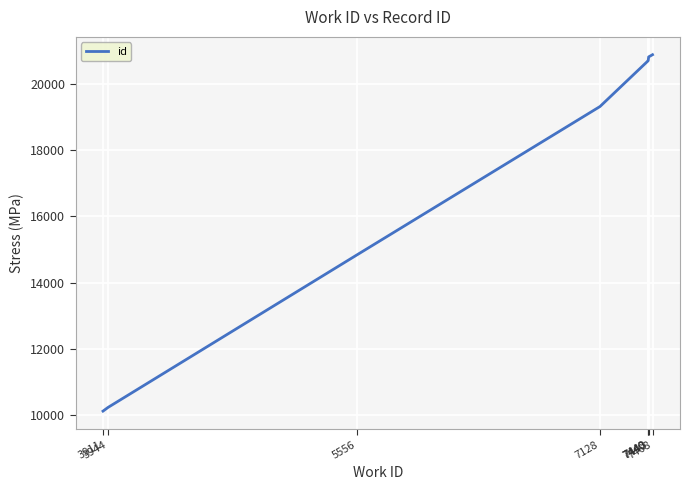

How many lines are shown in the chart?

1